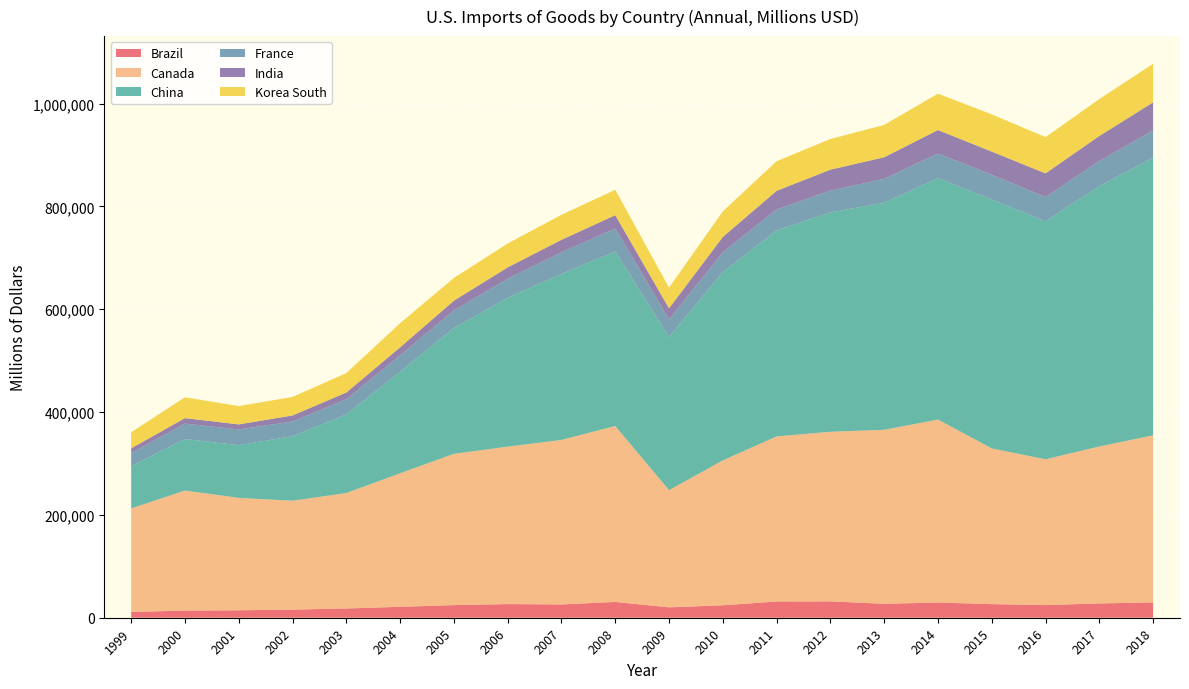

Reading left to right, extract all data points from this chart.

Brazil: 1999=11331	2000=13854	2001=14499	2002=15826	2003=17989	2004=21250	2005=24572	2006=26549	2007=25831	2008=30722	2009=20208	2010=24200	2011=31539	2012=31821	2013=27130	2014=29586	2015=26470	2016=24609	2017=27801	2018=29734
Canada: 1999=201257	2000=233511	2001=218591	2002=211765	2003=224507	2004=259712	2005=294216	2006=306214	2007=320027	2008=342190	2009=227959	2010=281822	2011=321163	2012=329893	2013=338332	2014=355871	2015=302806	2016=283538	2017=305292	2018=325017
China: 1999=81915	2000=100231	2001=102570	2002=125498	2003=152974	2004=197456	2005=244699	2006=289246	2007=322975	2008=339581	2009=297872	2010=366126	2011=400632	2012=426792	2013=441616	2014=469660	2015=484071	2016=463089	2017=506038	2018=540431
France: 1999=25868	2000=29987	2001=30614	2002=28532	2003=29476	2004=31927	2005=34312	2006=37531	2007=41965	2008=44658	2009=34509	2010=38817	2011=40769	2012=42394	2013=46615	2014=48003	2015=48415	2016=47043	2017=49278	2018=52806
India: 1999=9083	2000=10703	2001=9774	2002=11836	2003=13091	2004=15625	2005=18896	2006=21969	2007=24233	2008=25888	2009=21336	2010=29683	2011=36338	2012=40673	2013=41981	2014=45526	2015=44902	2016=46117	2017=48643	2018=54460
Korea South: 1999=31324	2000=40504	2001=35584	2002=36041	2003=37797	2004=46886	2005=44217	2006=46427	2007=48734	2008=49402	2009=40115	2010=49762	2011=57587	2012=59585	2013=62962	2014=70695	2015=72448	2016=70389	2017=71810	2018=75011